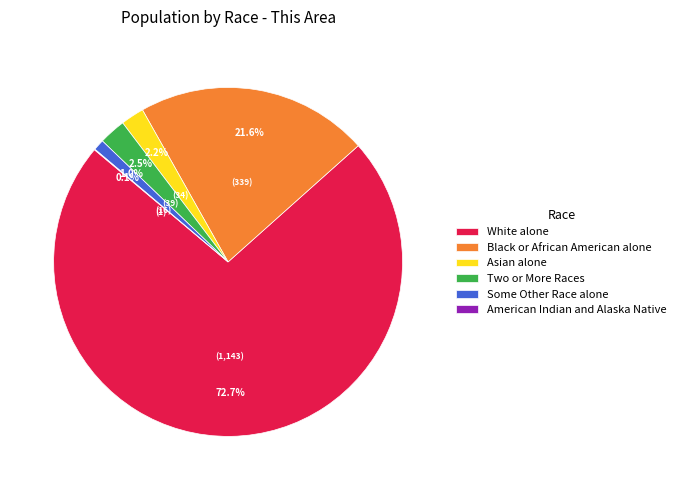

Is Some Other Race alone the majority of the pie?

No